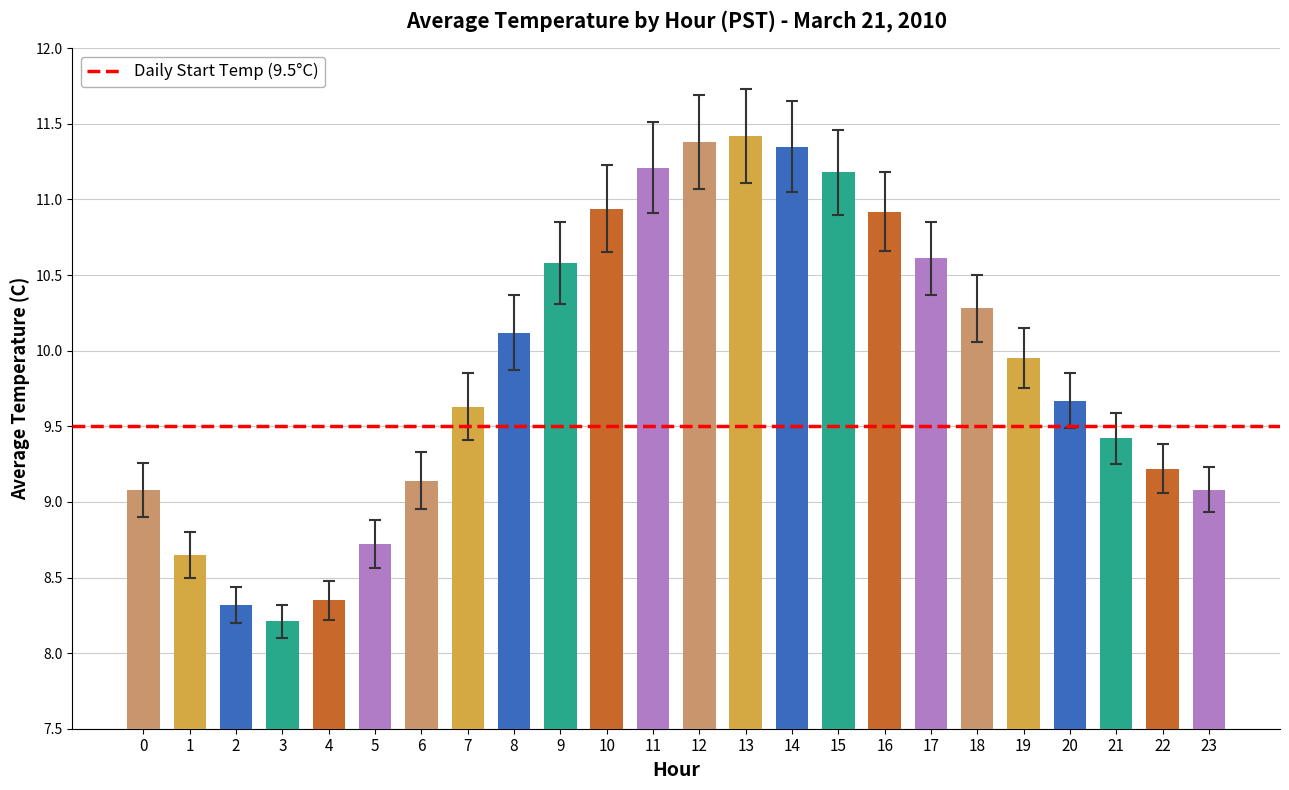

How many distinct data groups are displayed?

1